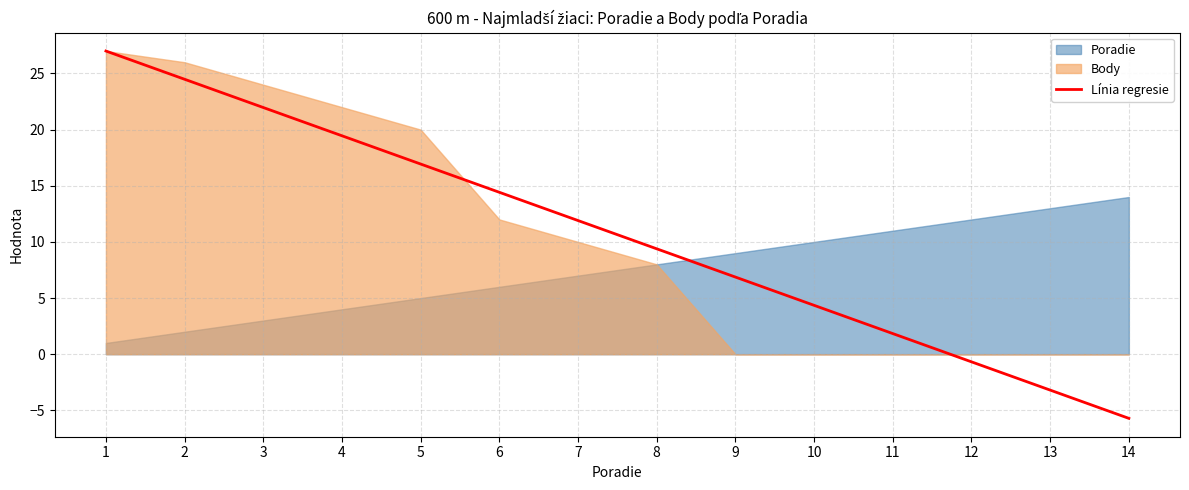

What is the sum of the values at 6 and 1?

41.4